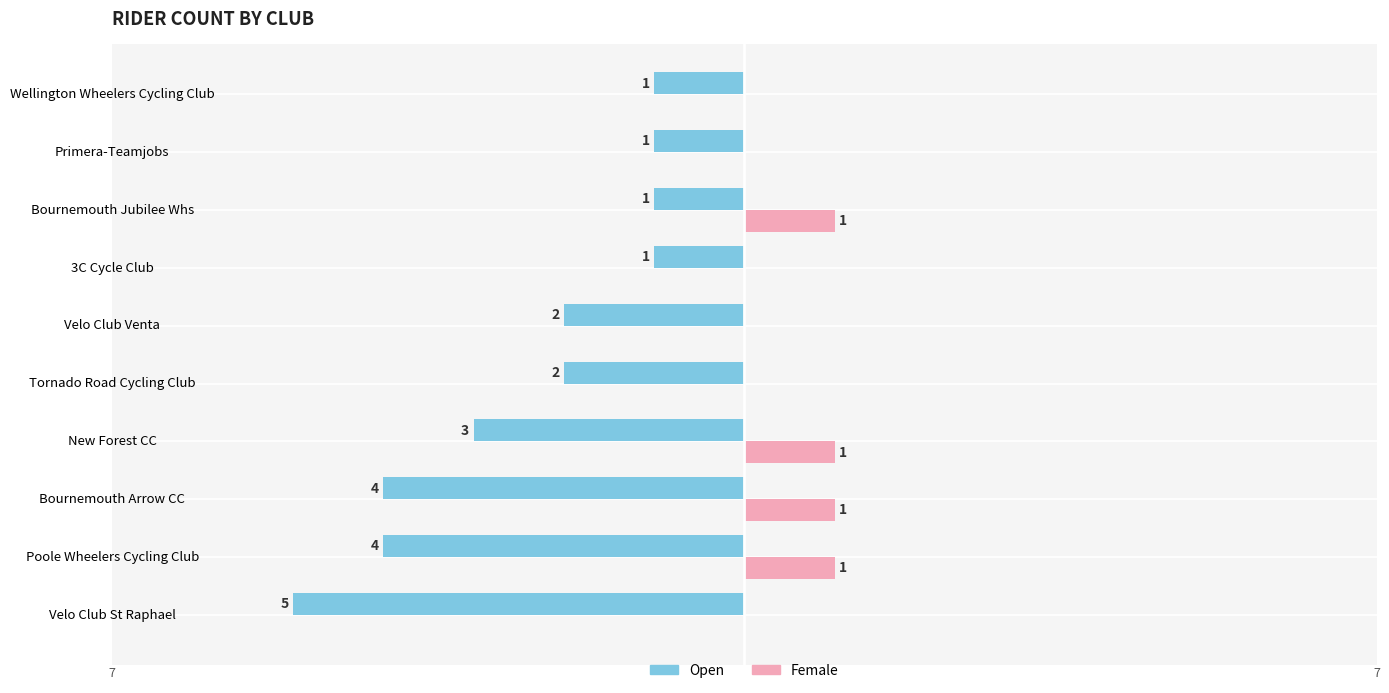

Where is Open nearest to the value -3?

New Forest CC